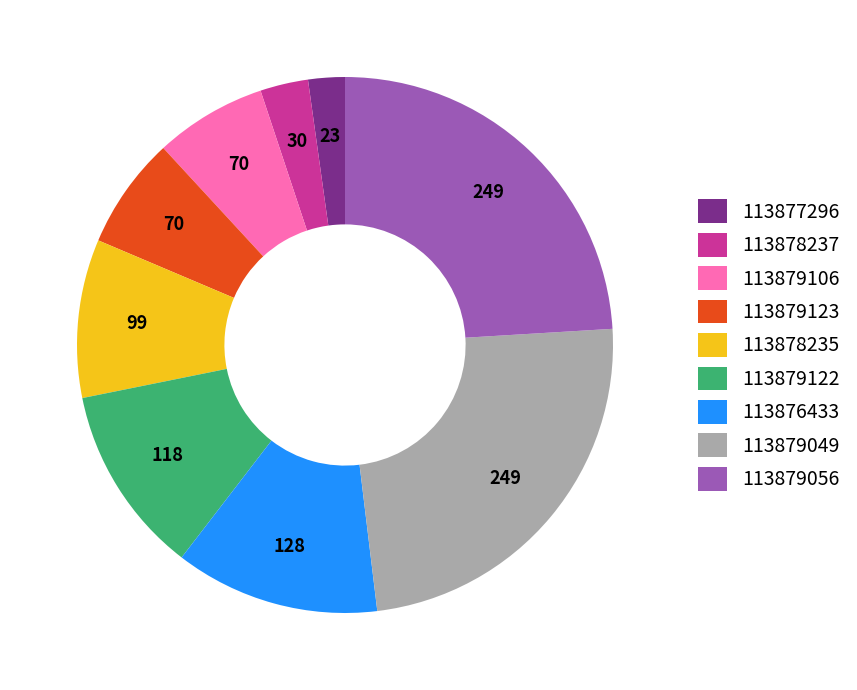

What is the ratio of the value at 113878235 to the value at 113879056?

0.4